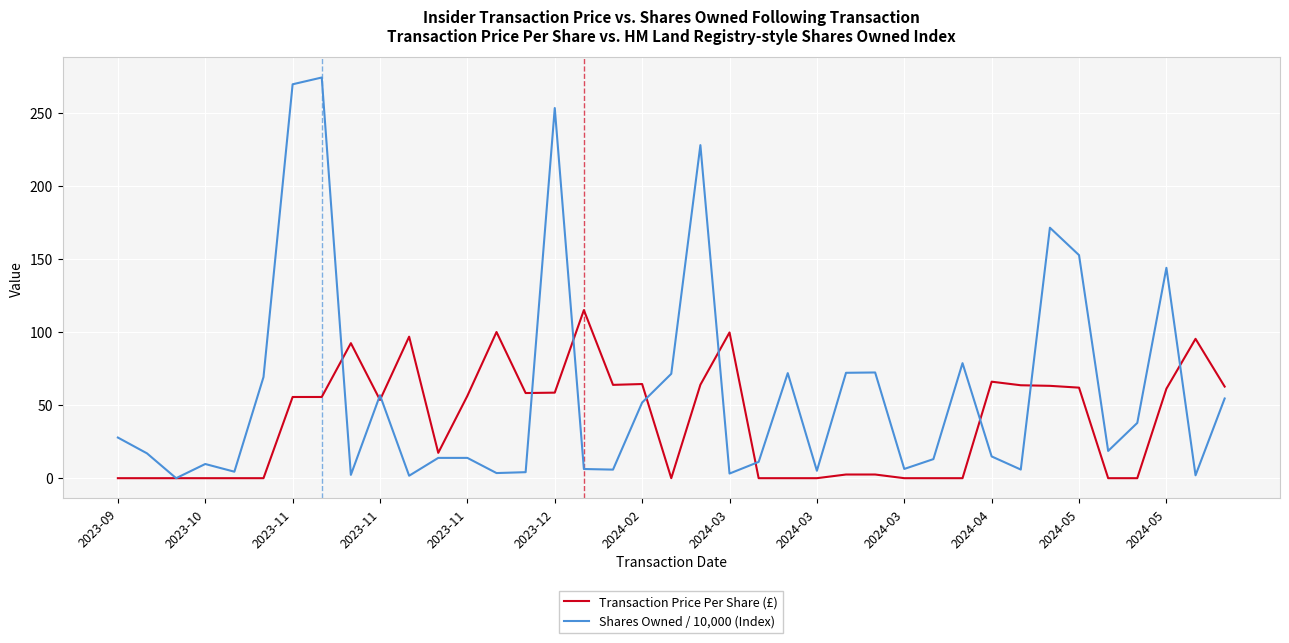

Which series has the largest range (max minus min)?

Shares Owned / 10,000 (Index)